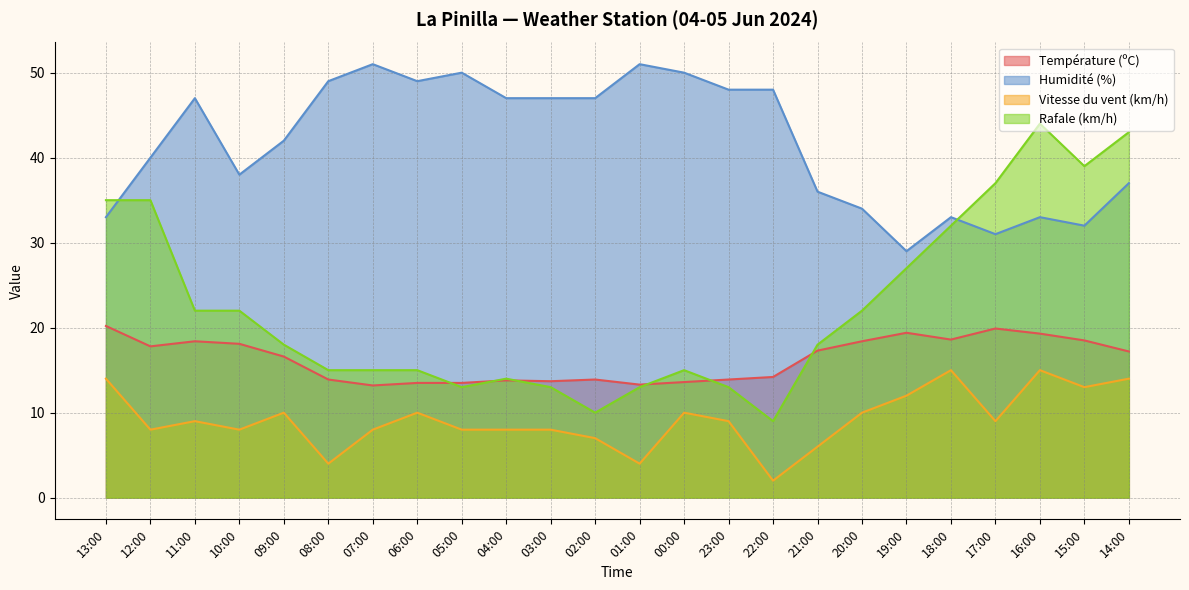

Rank the series by their maximum value, from highest to lowest.

Humidité (%), Rafale (km/h), Température (ºC), Vitesse du vent (km/h)